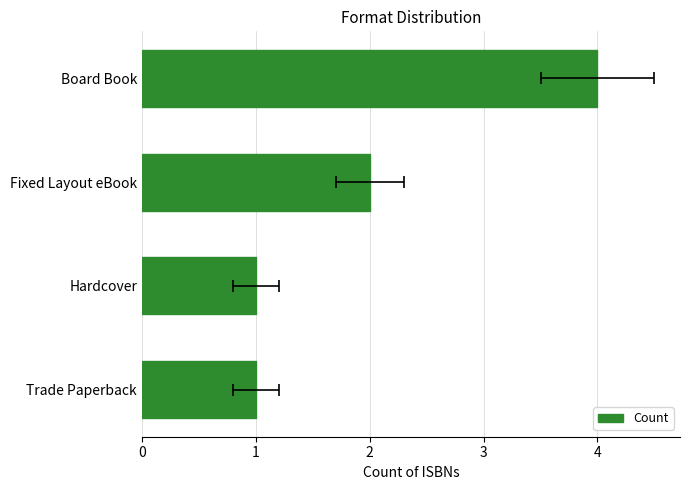

Reading left to right, extract all data points from this chart.

0=4	1=2	2=1	3=1